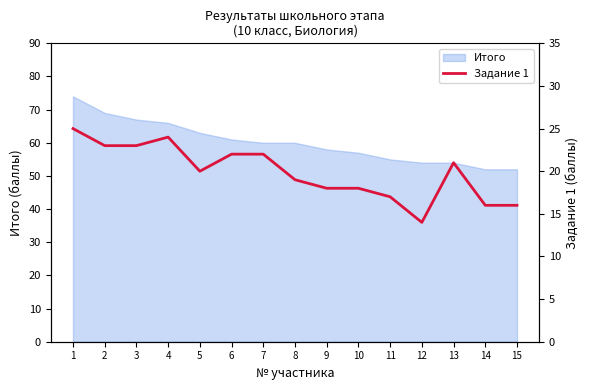

How many interior local valleys (lower than both neighbors) does the data have?

2